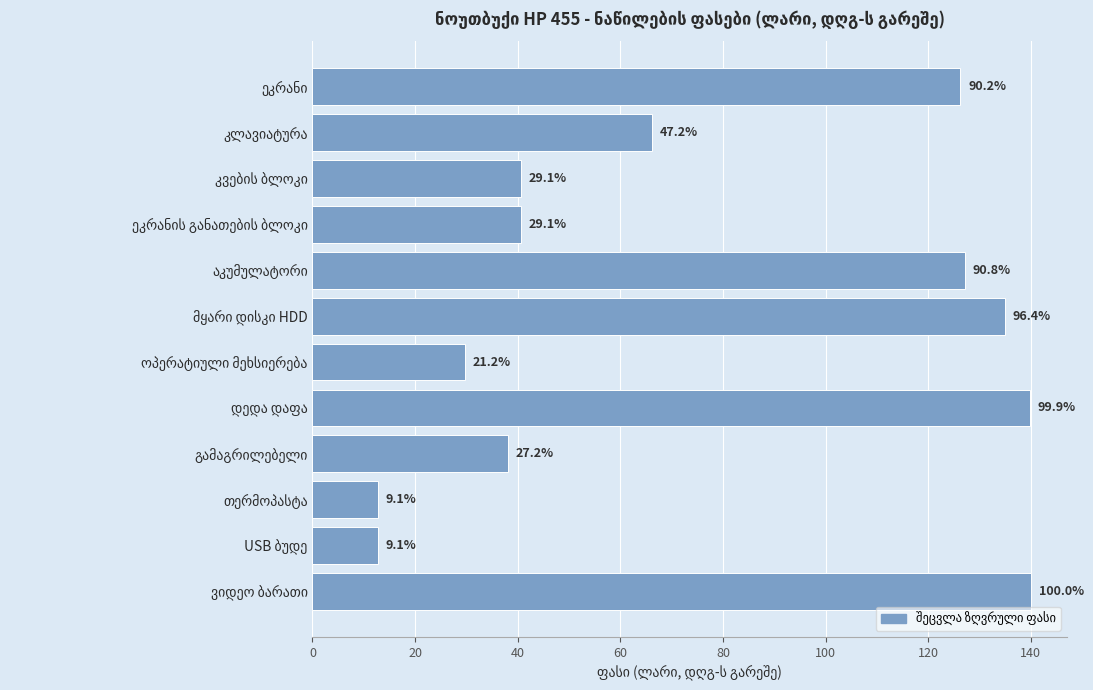

Are the bars horizontal?

Yes